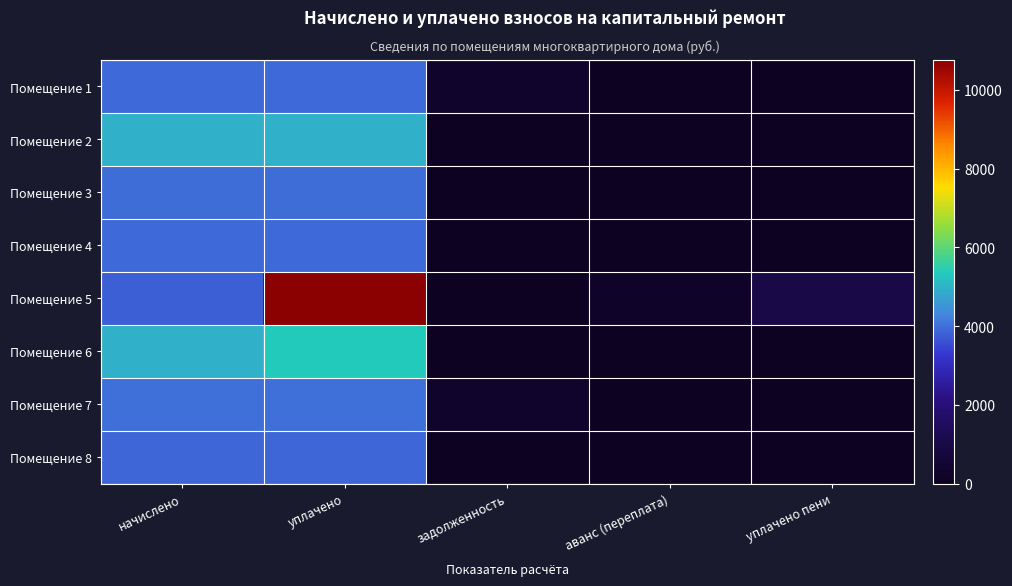

List the series in order of their peak value, lowest first.

Помещение 8, Помещение 1, Помещение 4, Помещение 3, Помещение 7, Помещение 2, Помещение 6, Помещение 5